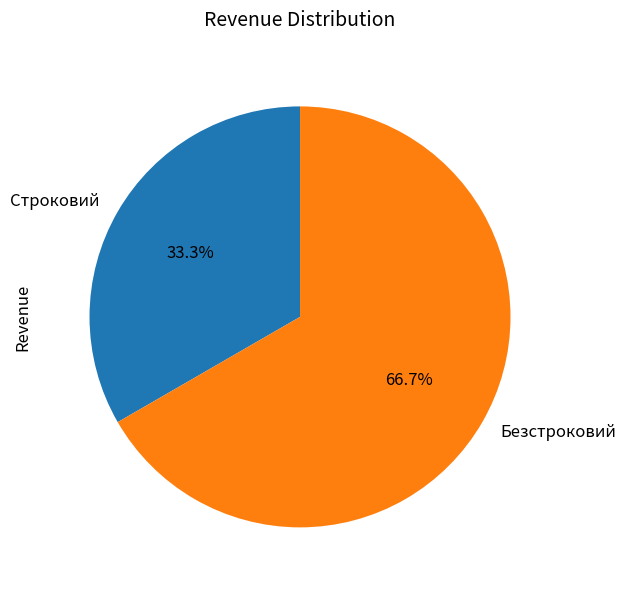

To the nearest percent, what portion does Безстроковий represent?

67%